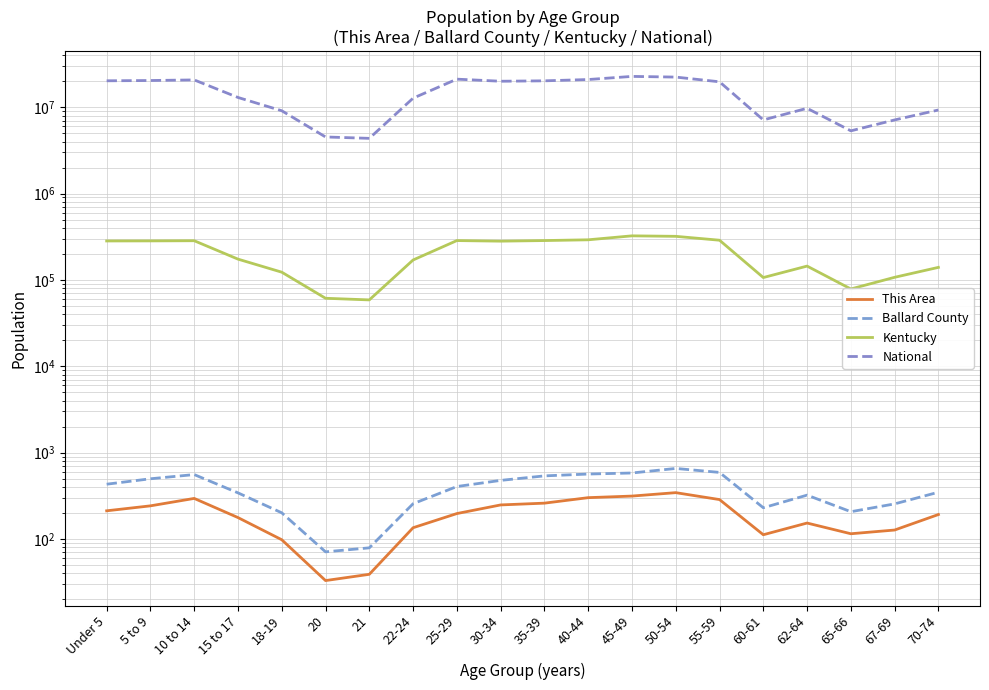

What is the value of the National point at the 11th from the left?

20179642